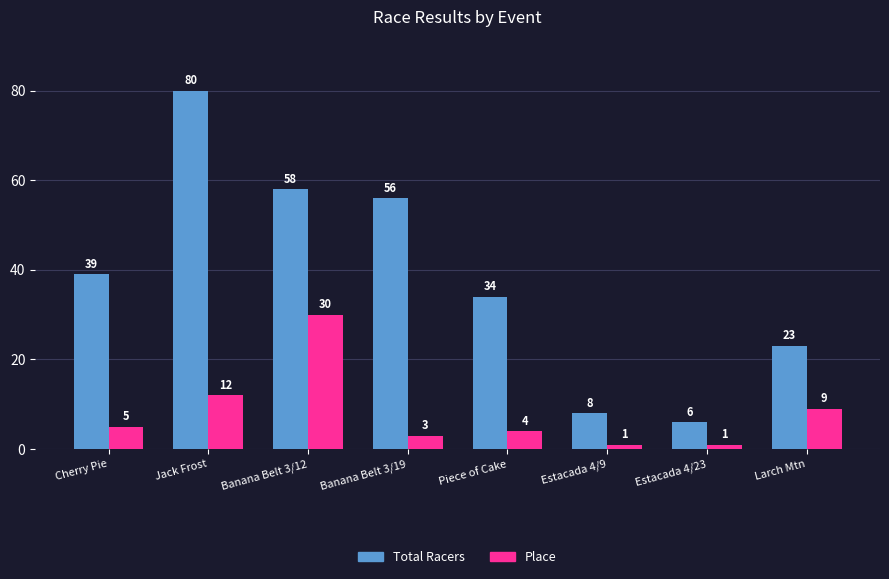

What is the label of the 6th bar from the right?

Banana Belt 3/12